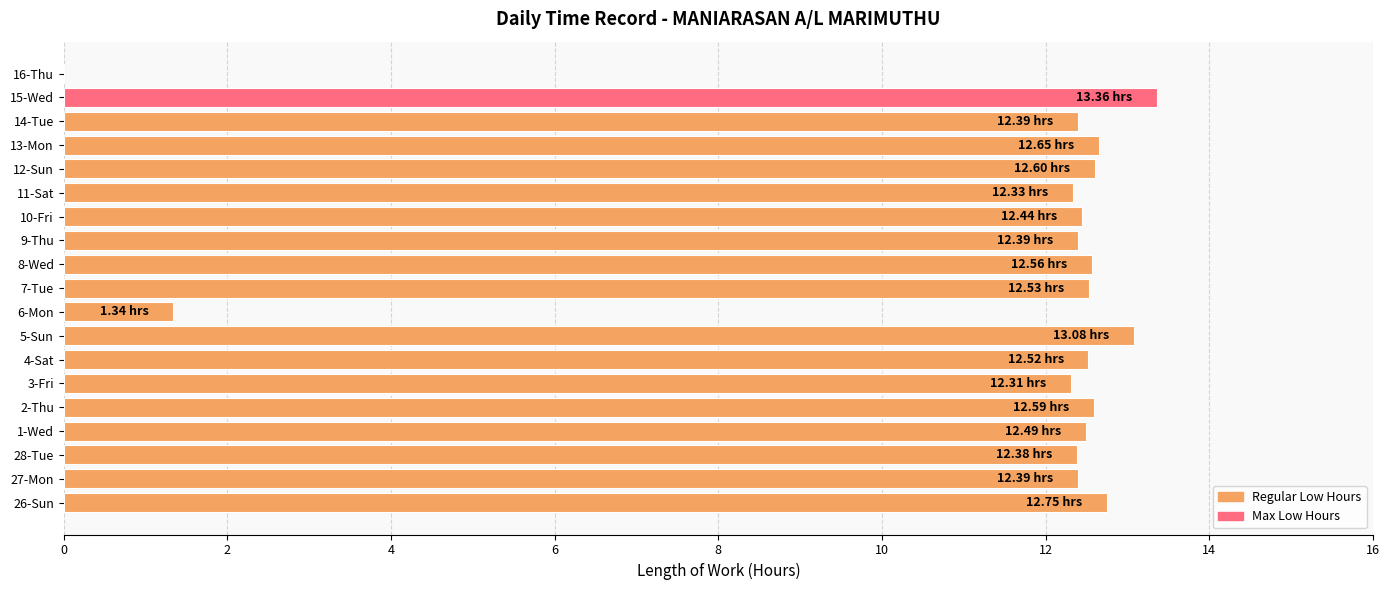

What is the change in value from 5-Sun to 8-Wed?

-0.5